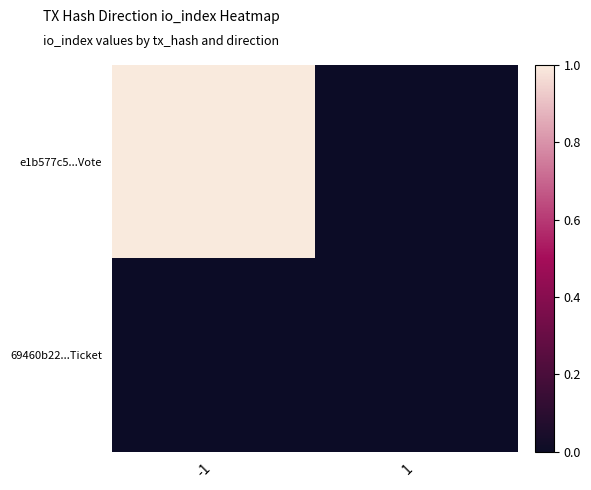

Which category has the highest value across all series?

-1